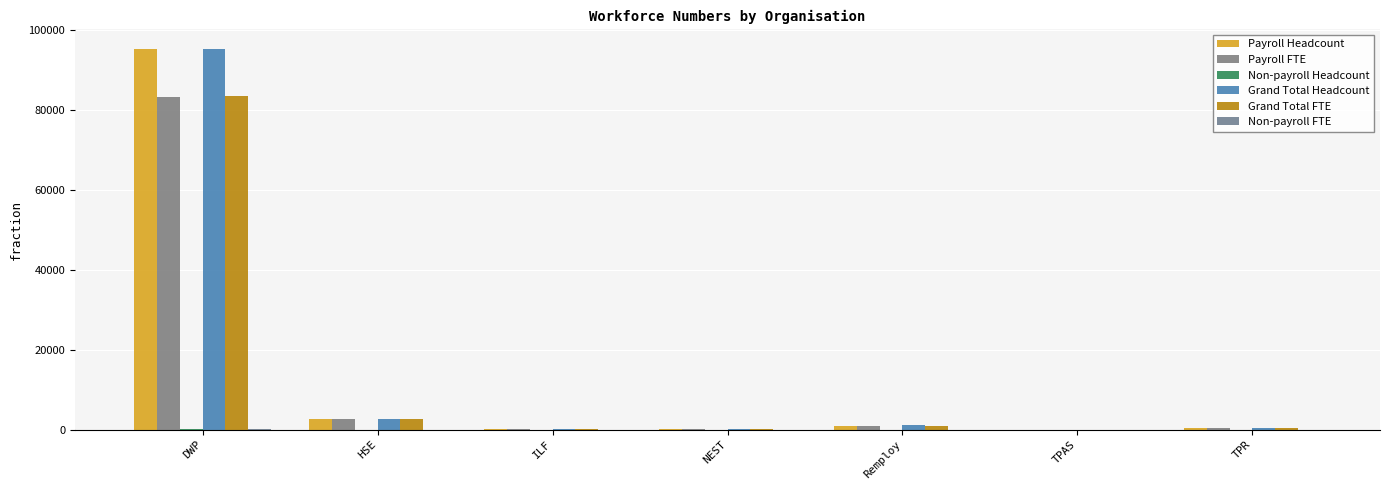

How many categories are shown in the chart?

7